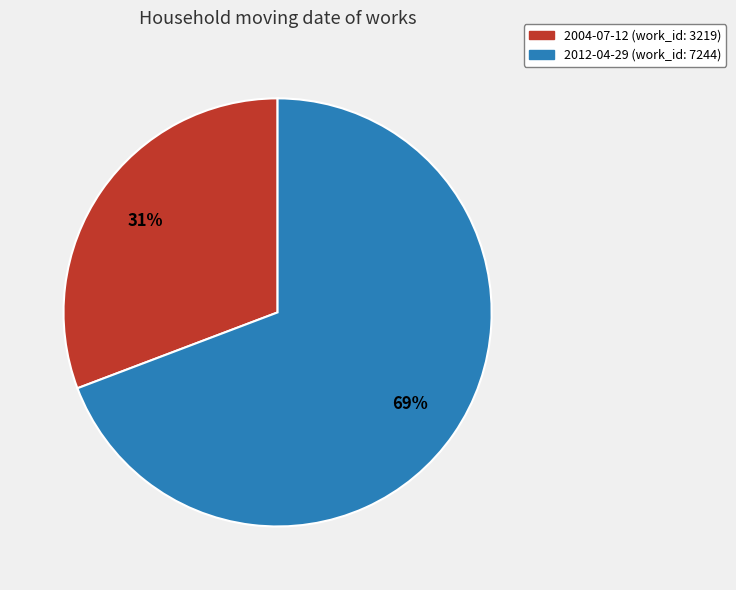

Do 2004-07-12 (work_id: 3219) and 2012-04-29 (work_id: 7244) together represent more than half of the pie?

Yes